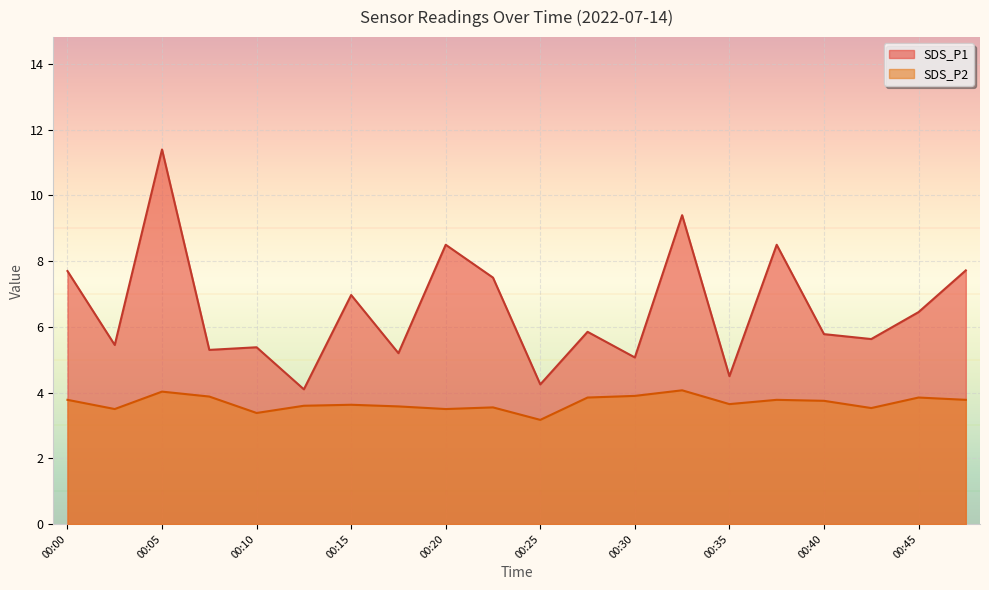

What is the average value of the SDS_P2 series?

3.7